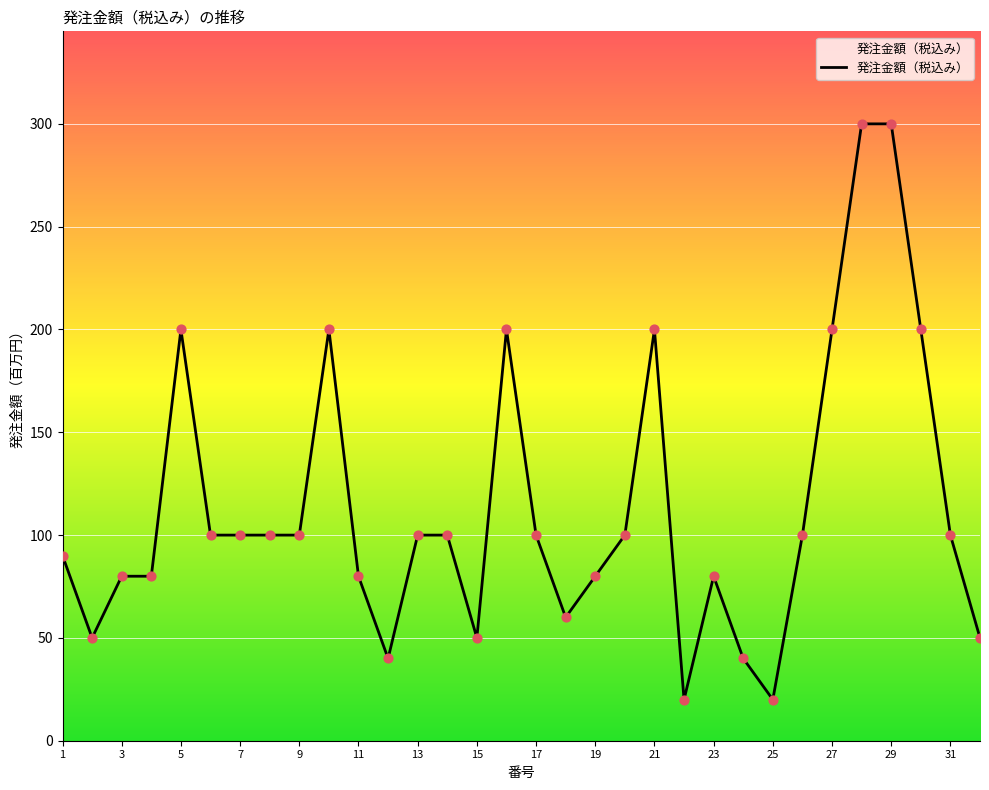

What is the greatest value displayed?

300